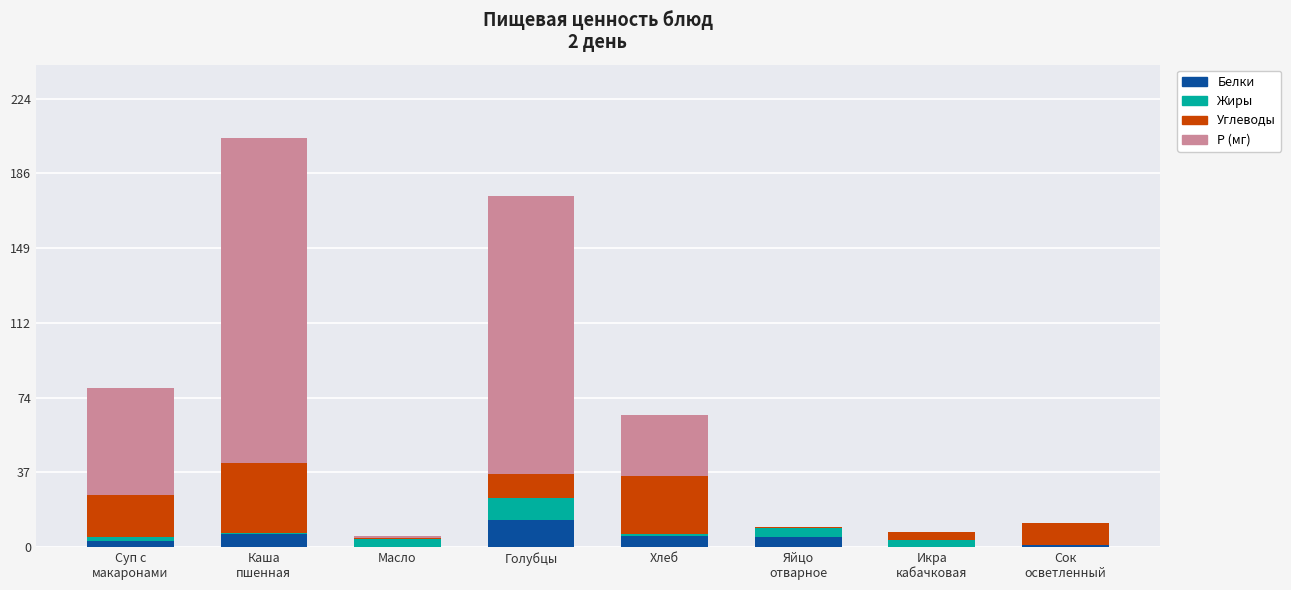

How many data points does each series have?

8